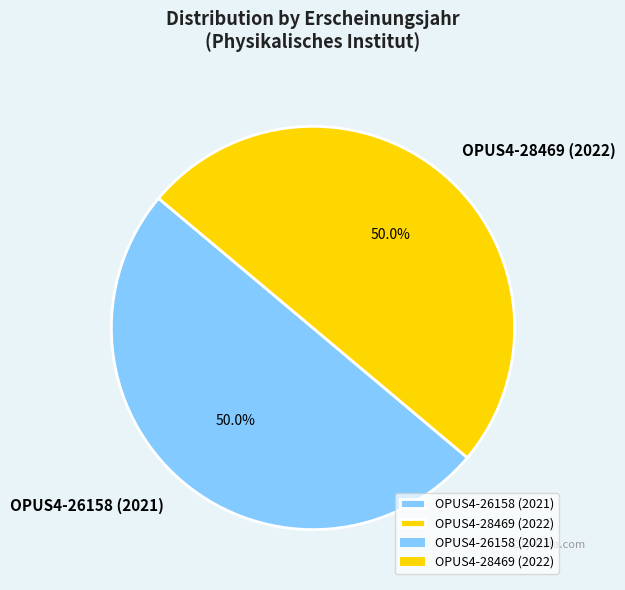

Count the number of slices in the pie.

2